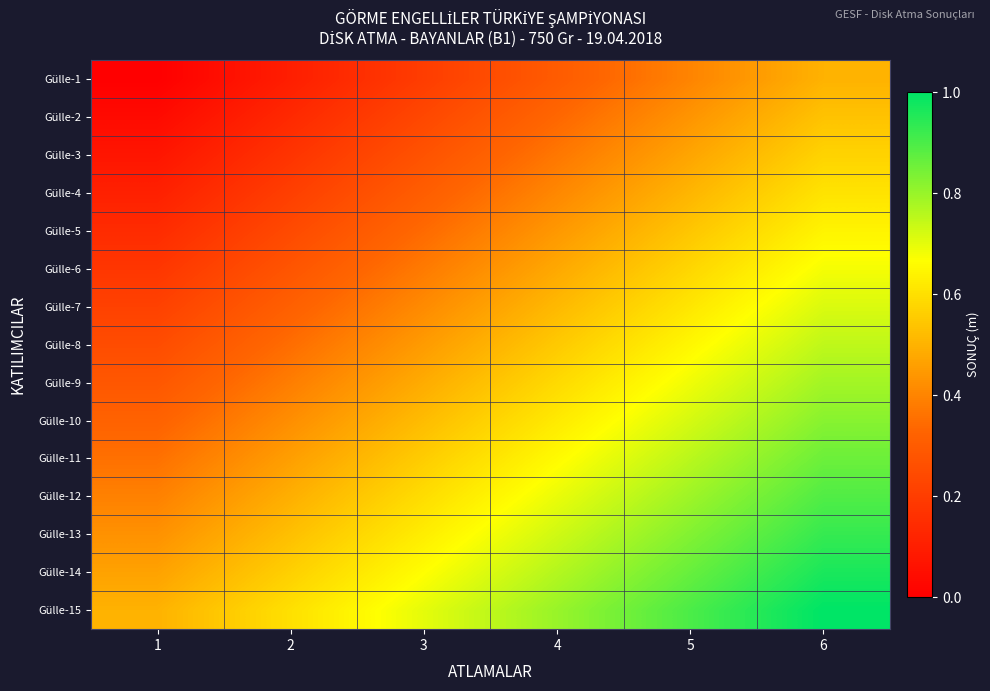

What is the spread (max minus min) of values at 1?

0.5